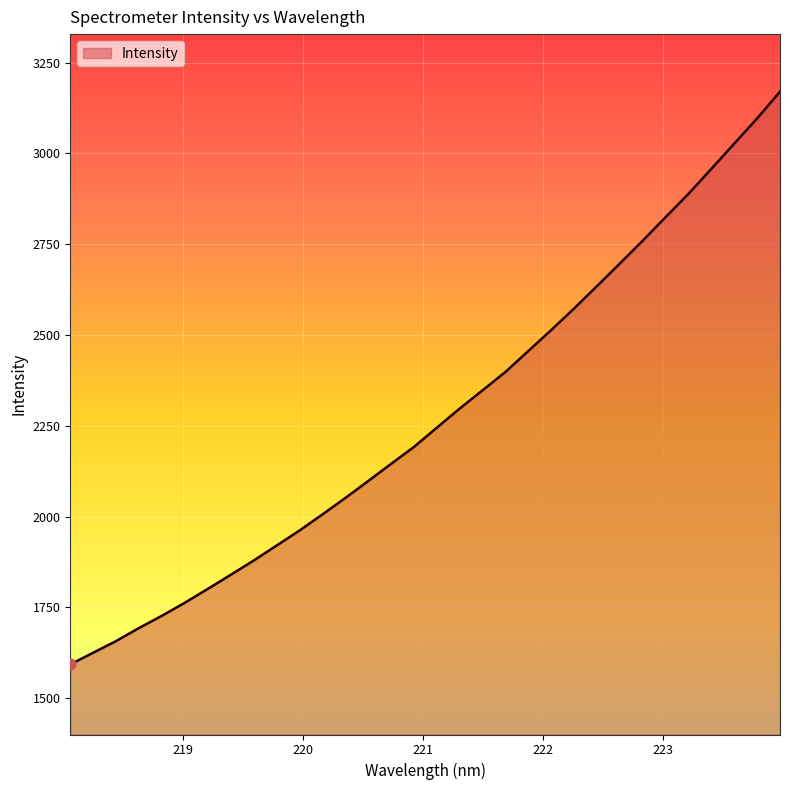

What is the smallest value displayed?

1593.0